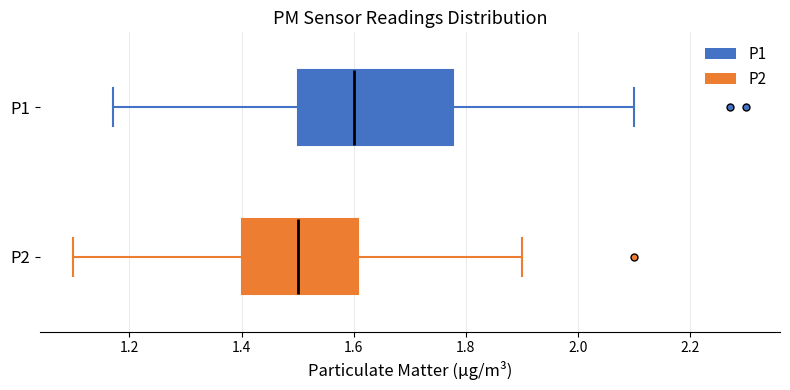

Which box is the widest, from its left edge to its right edge?

P1